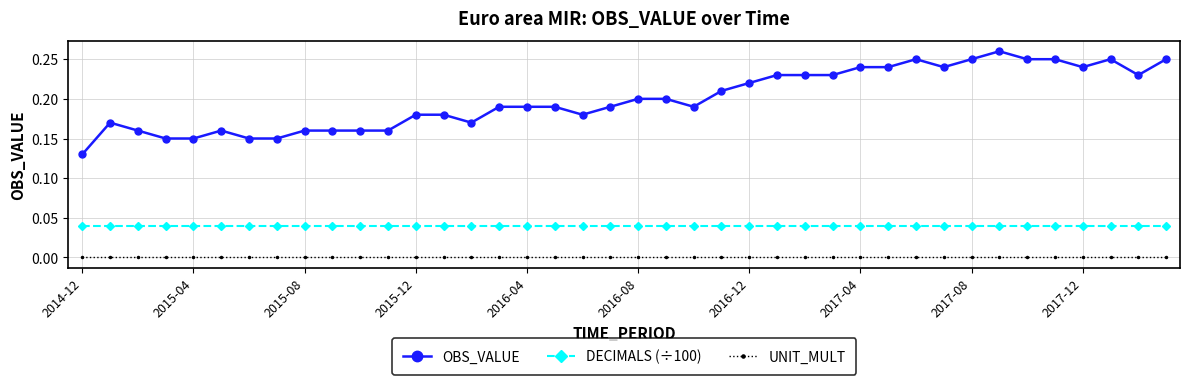

True or false: UNIT_MULT and DECIMALS (÷100) cross at least once.

False